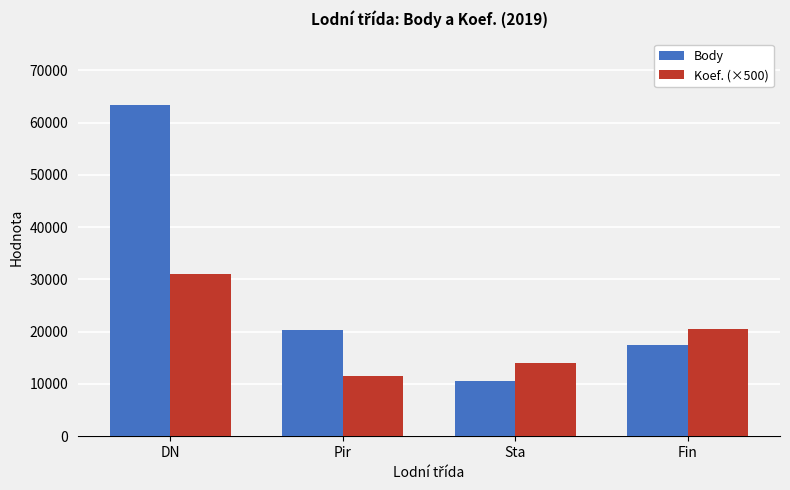

Are the bars grouped side by side (vs. stacked)?

Yes